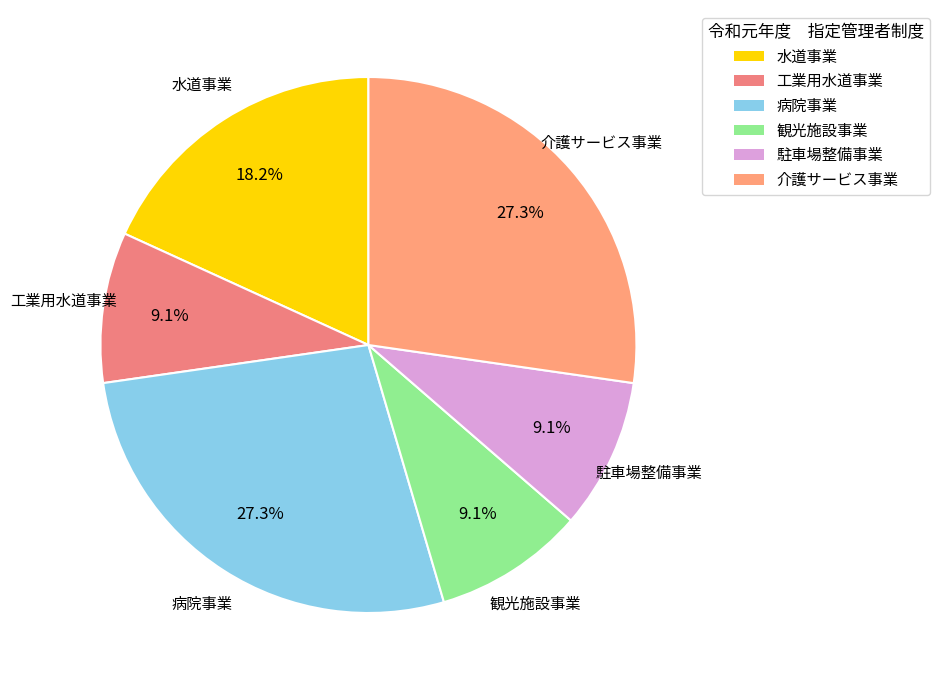

To the nearest percent, what is the average slice percentage?

17%